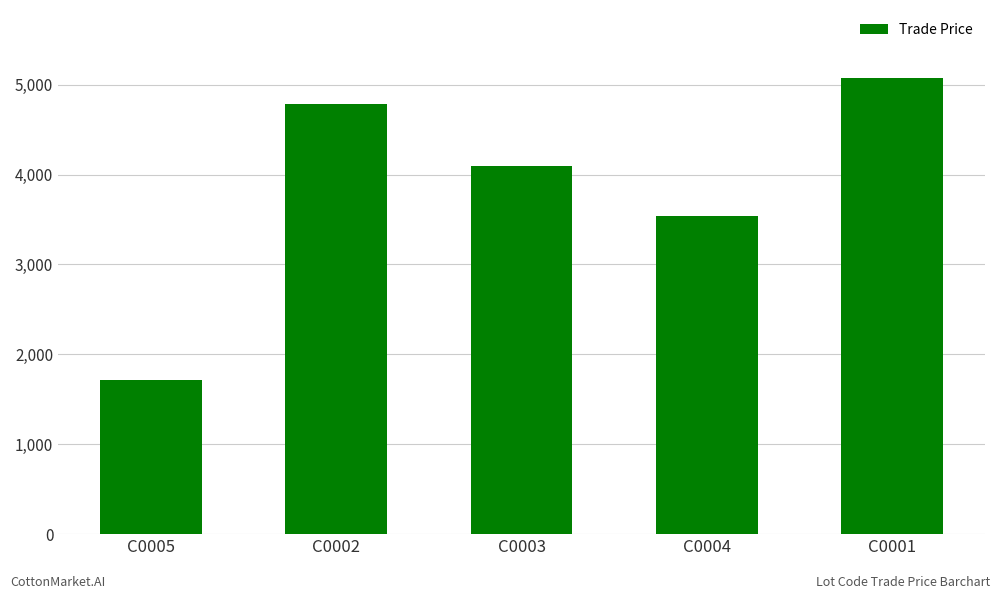

List the labels in order of value, largest first.

C0001, C0002, C0003, C0004, C0005